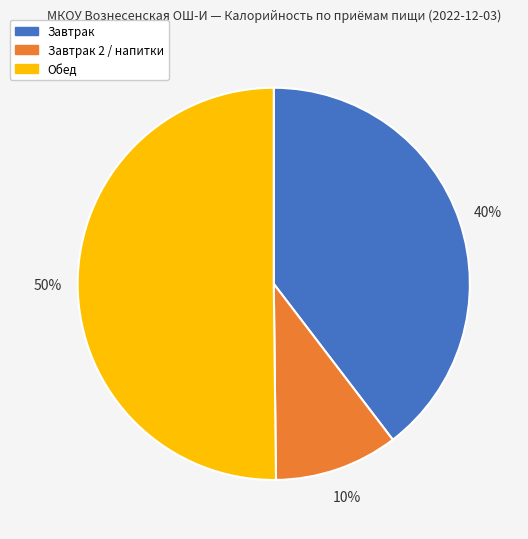

Which slice represents more than half of the pie?

Обед